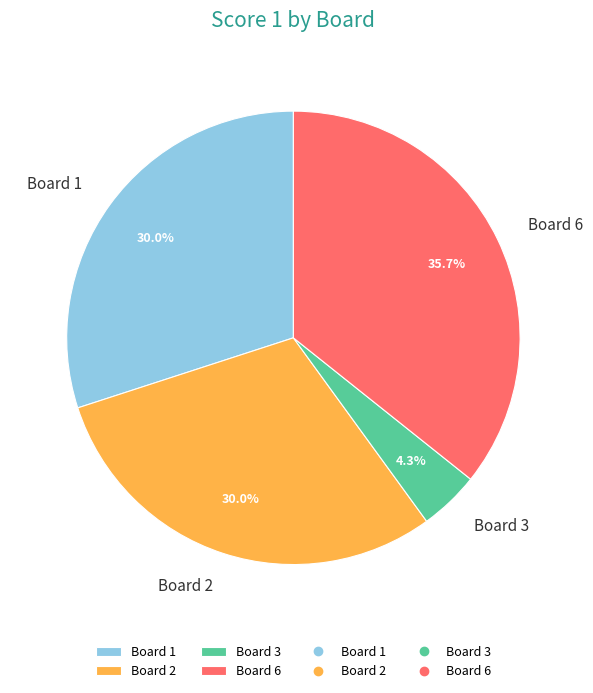

The Board 6 slice represents 46% of the pie. True or false?

False